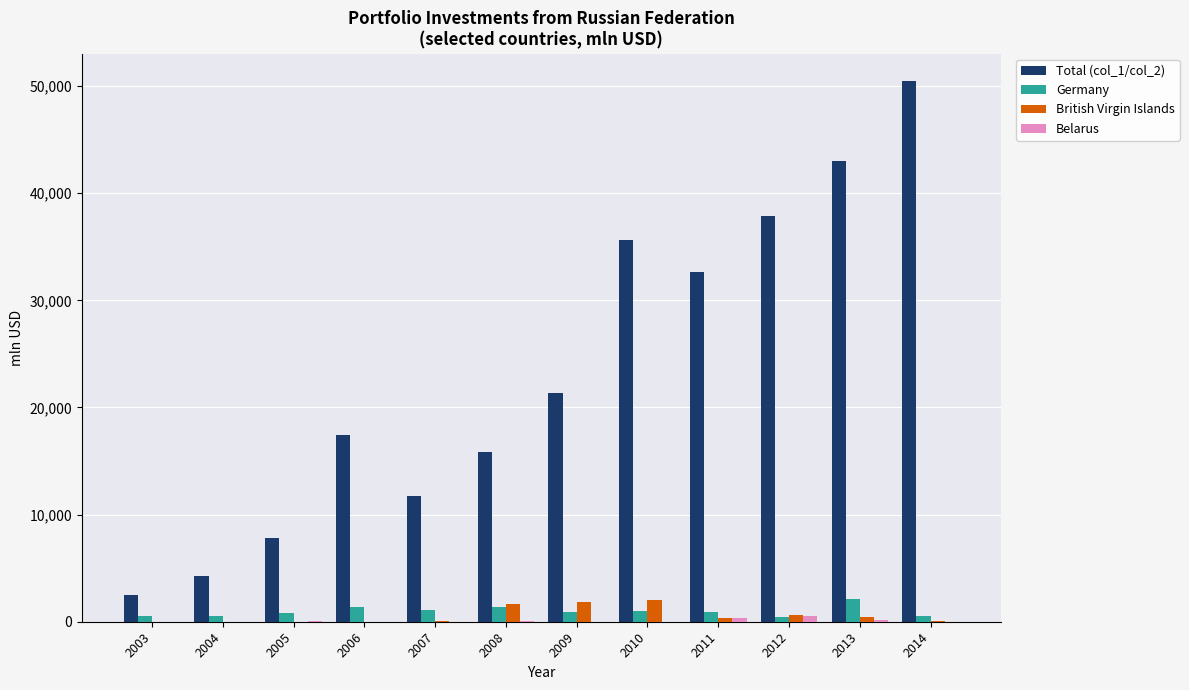

Is it true that British Virgin Islands equals 325 at 2011?

True